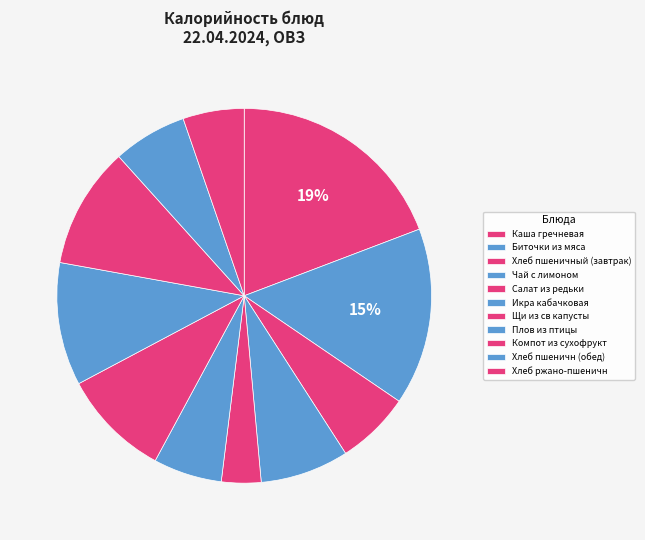

Is Салат из редьки the majority of the pie?

No